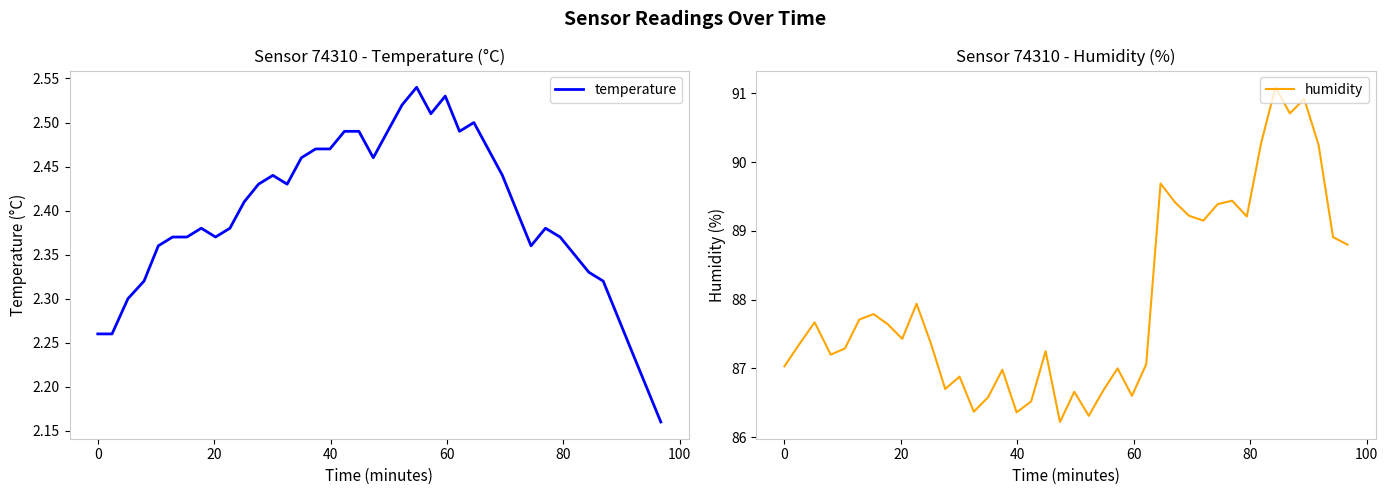

What is the maximum value for humidity?

91.1